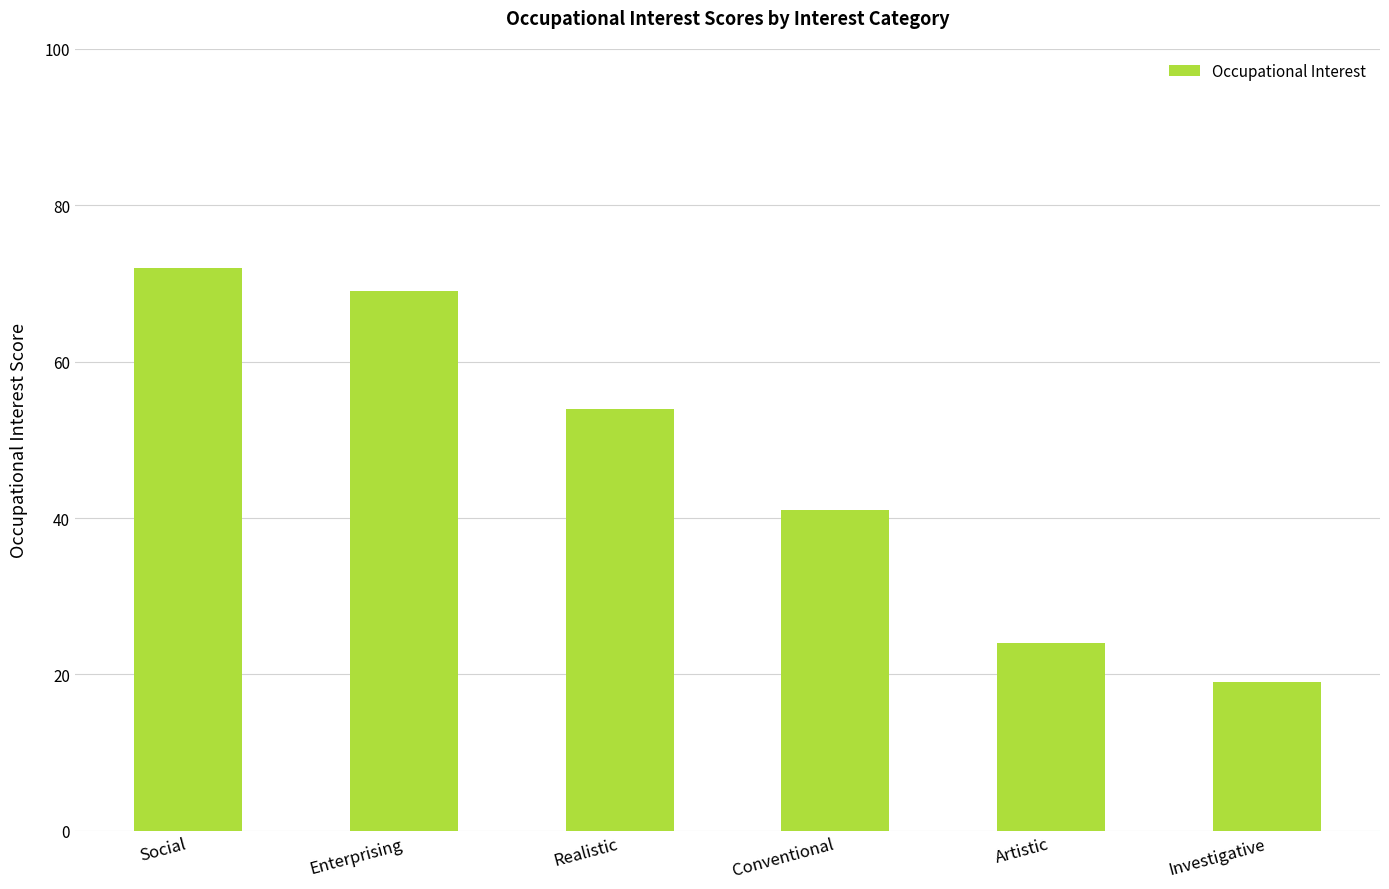

List the labels in order of value, smallest first.

Investigative, Artistic, Conventional, Realistic, Enterprising, Social